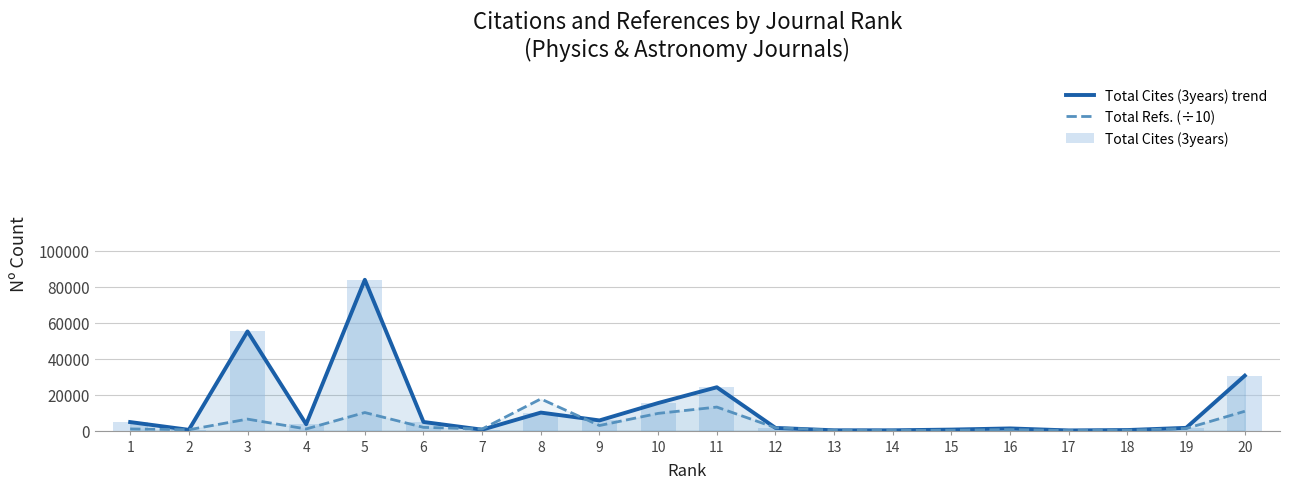

Which series has the largest range (max minus min)?

Total Cites (3years) trend